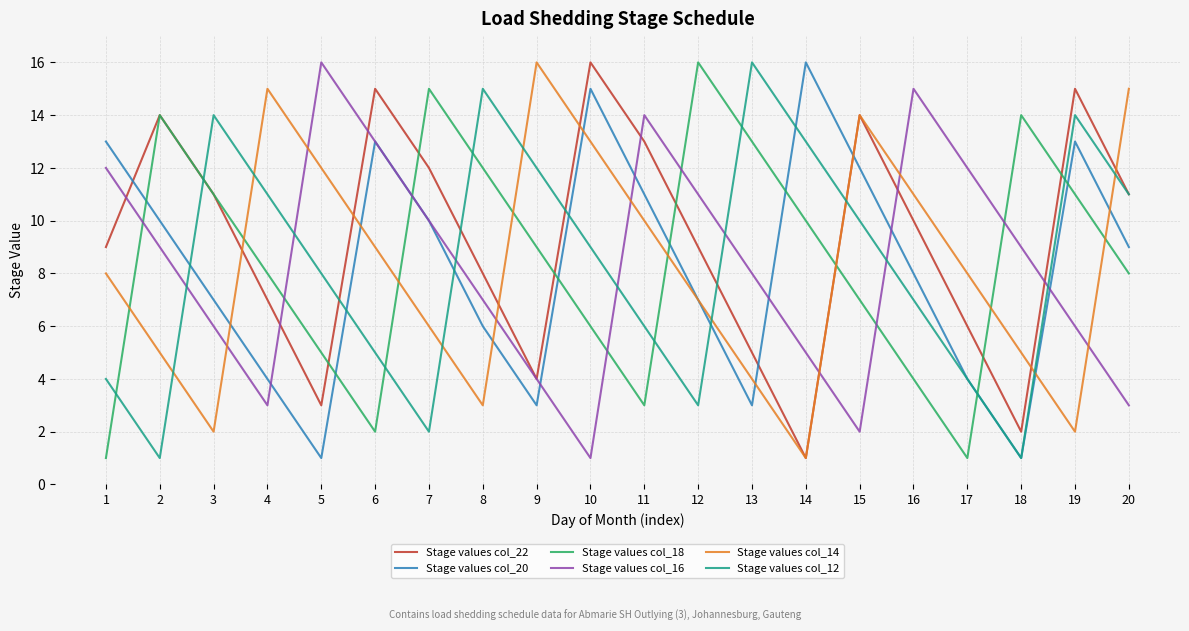

What are all the series names shown in the legend?

Stage values col_22, Stage values col_20, Stage values col_18, Stage values col_16, Stage values col_14, Stage values col_12